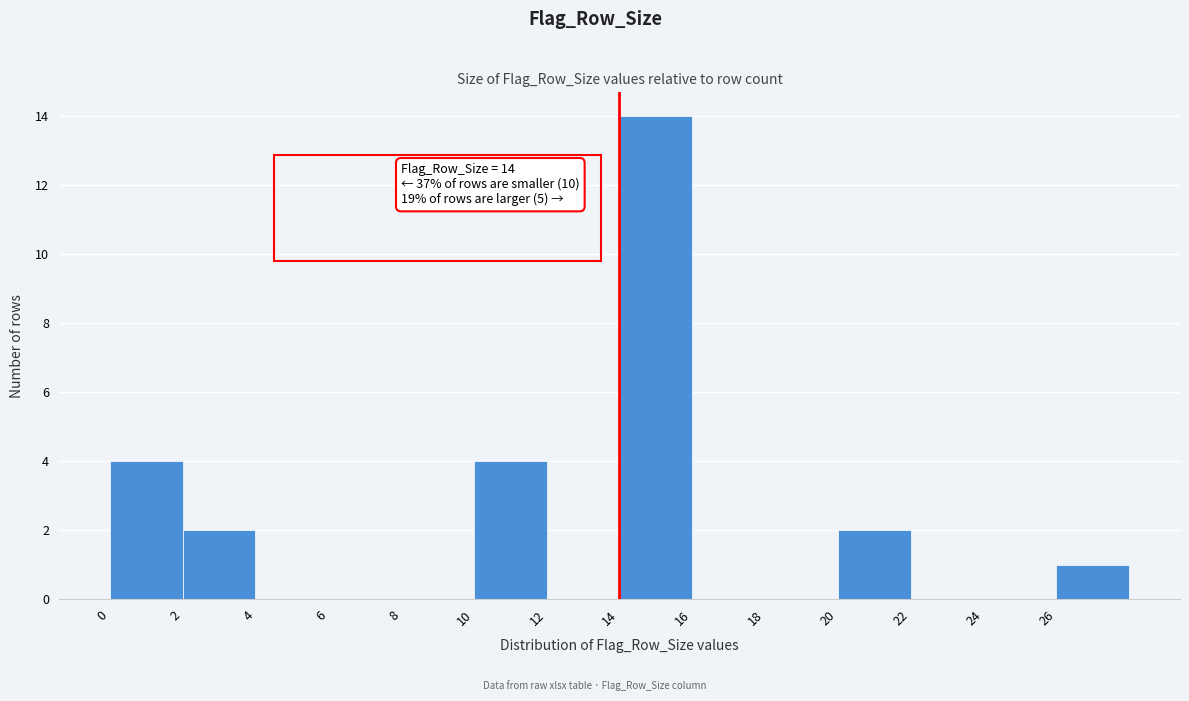

Over which range of the x-axis is the bar tallest?

14 to 16